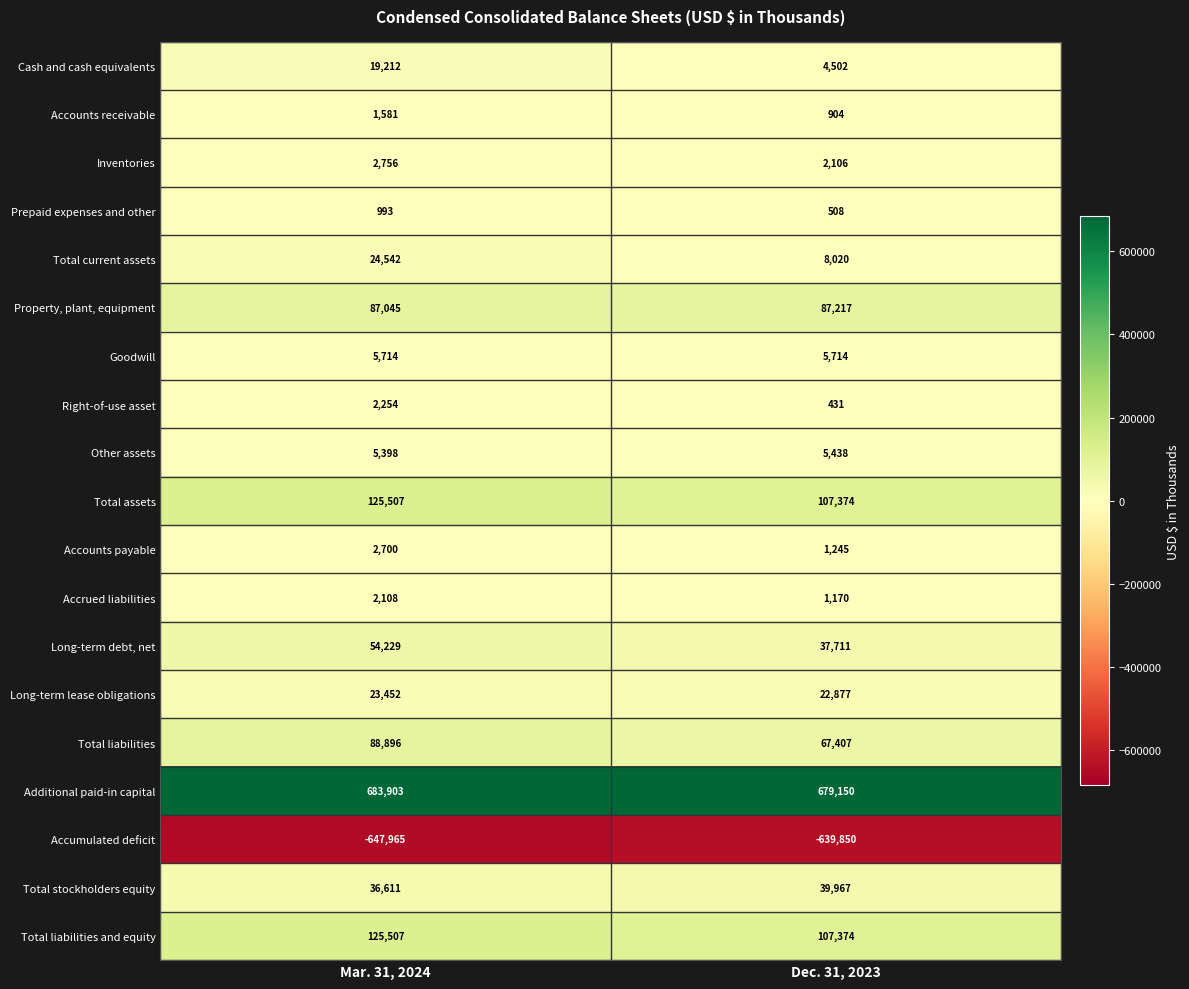

True or false: Right-of-use asset has a value of 590 at Dec. 31, 2023.

False